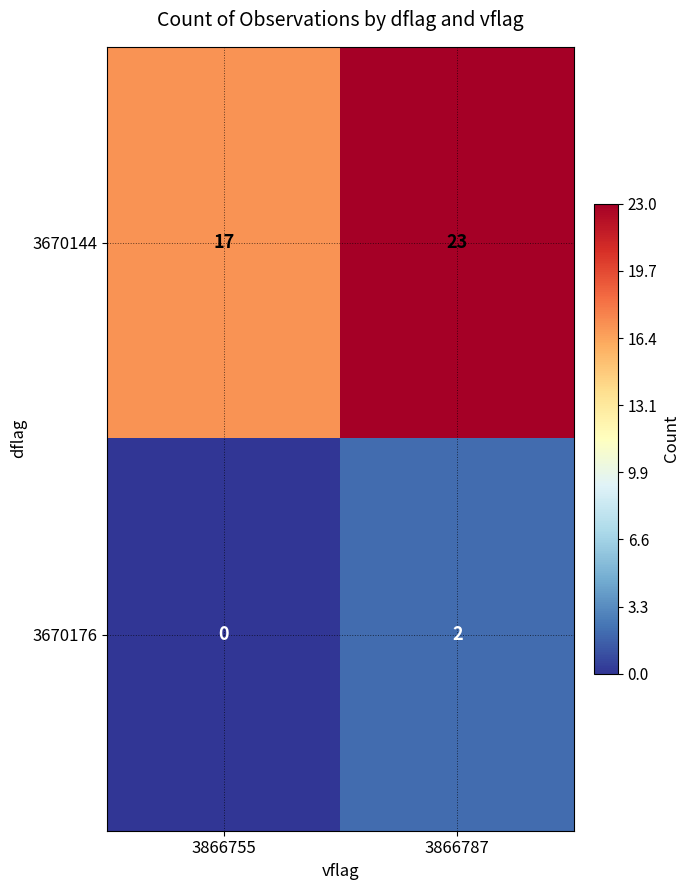

Where is 3670144 nearest to the value 20?

3866755